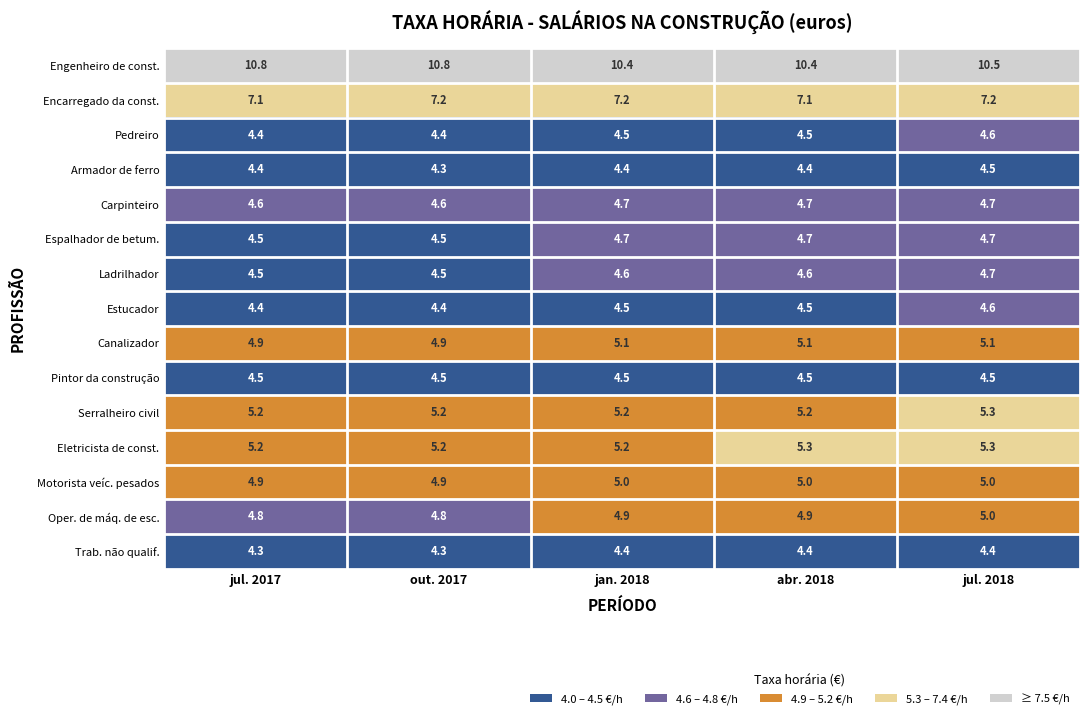

What is the highest value of the Motorista veíc. pesados series?

5.0